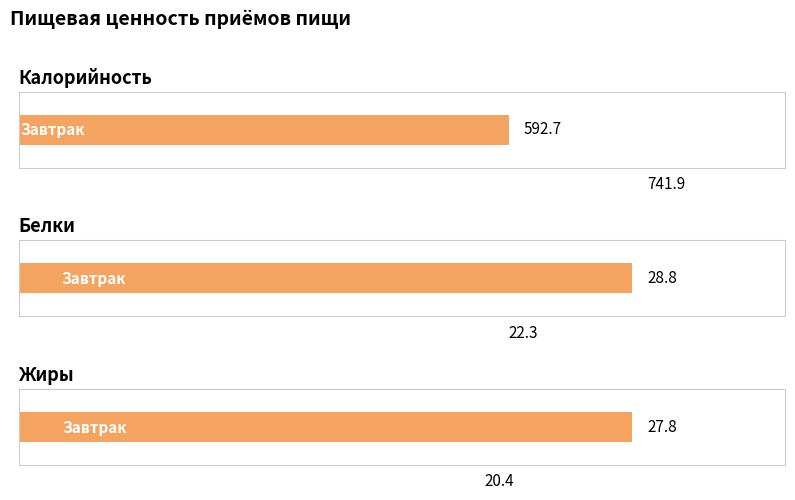

True or false: Жиры has a value of 20.4 at Обед.

True